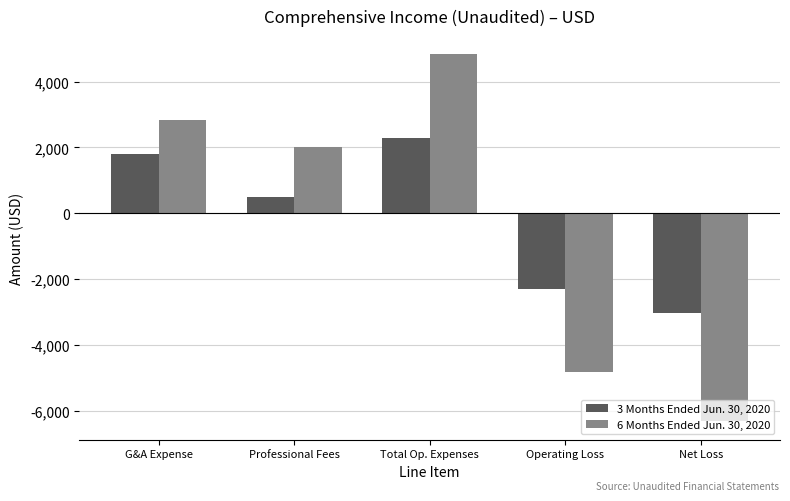

What is the approximate value of 6 Months Ended Jun. 30, 2020 at Total Op. Expenses, to the nearest 100?

4800